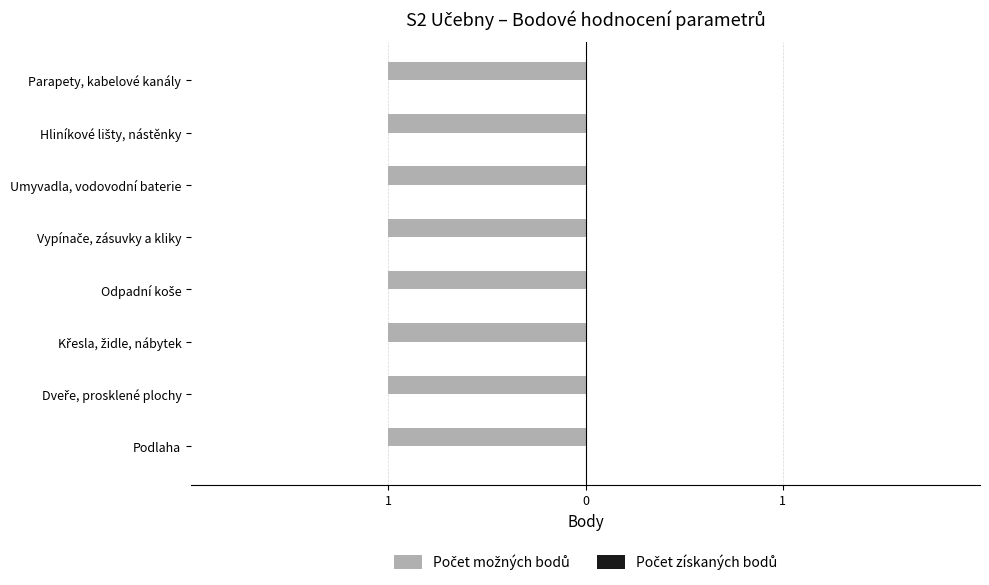

What is the label of the 3rd bar from the left?

Křesla, židle, nábytek